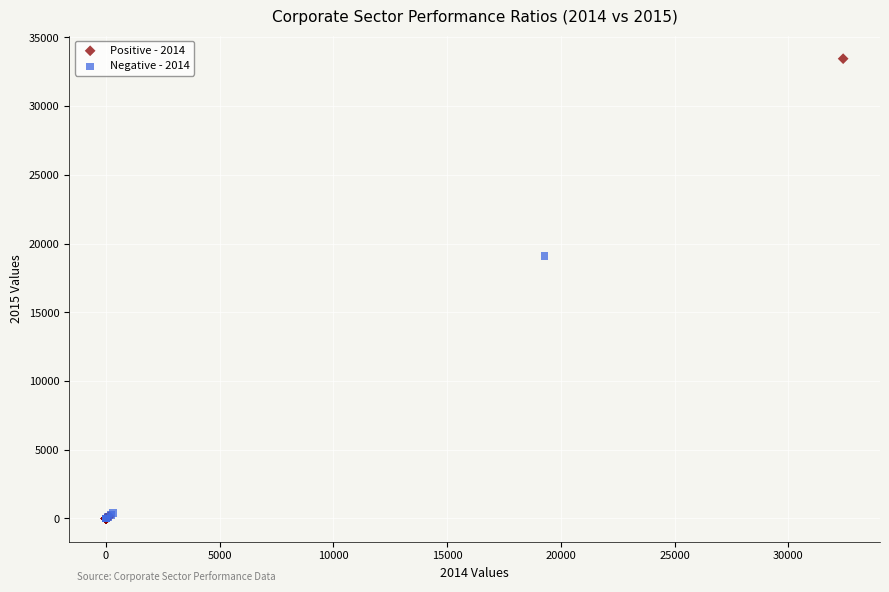

Which series contains the highest Y value?

Positive - 2014